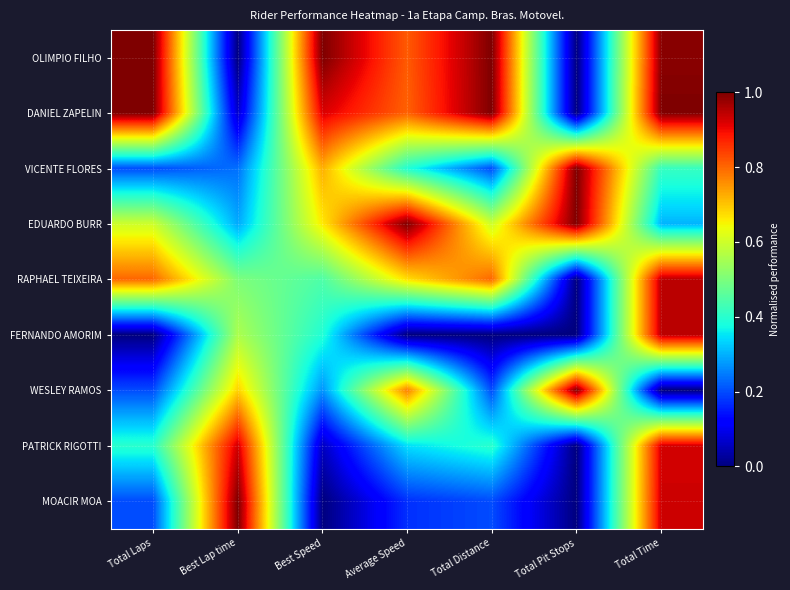

Which has a higher value, Best Lap time or Total Distance?

Total Distance